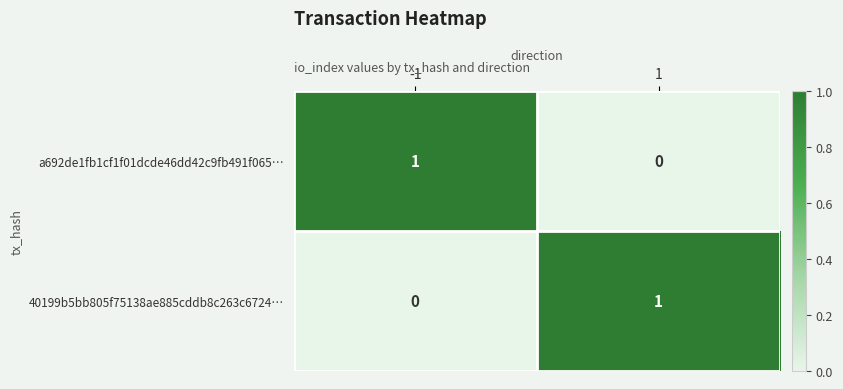

True or false: 40199b5bb805f75138ae885cddb8c263c6724… has a value of 0 at -1.

True